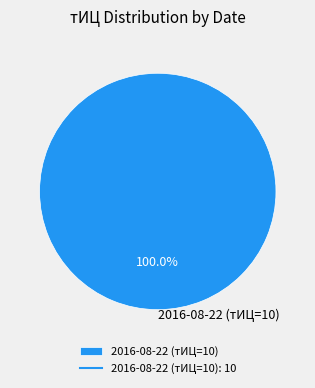

Which slice represents more than half of the pie?

2016-08-22 (тИЦ=10)